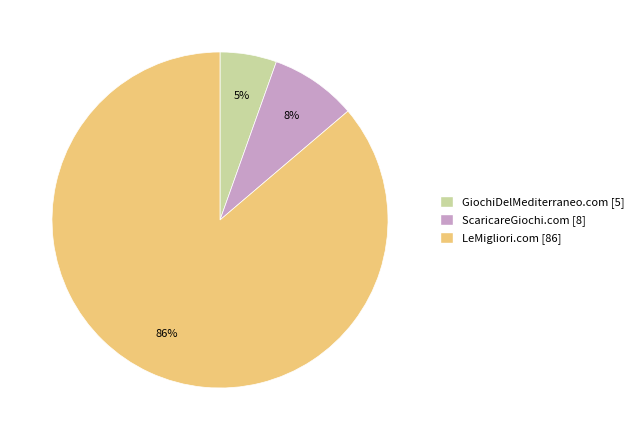

The GiochiDelMediterraneo.com slice represents 5% of the pie. True or false?

True